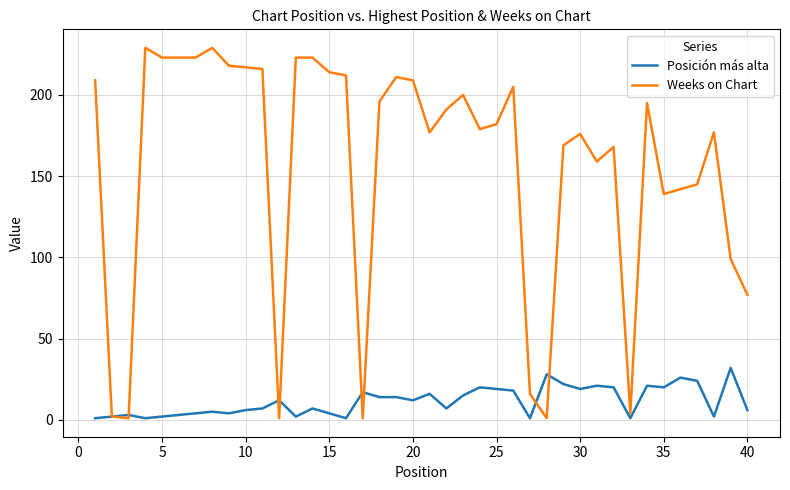

Rank the series by their average value, from highest to lowest.

Weeks on Chart, Posición más alta